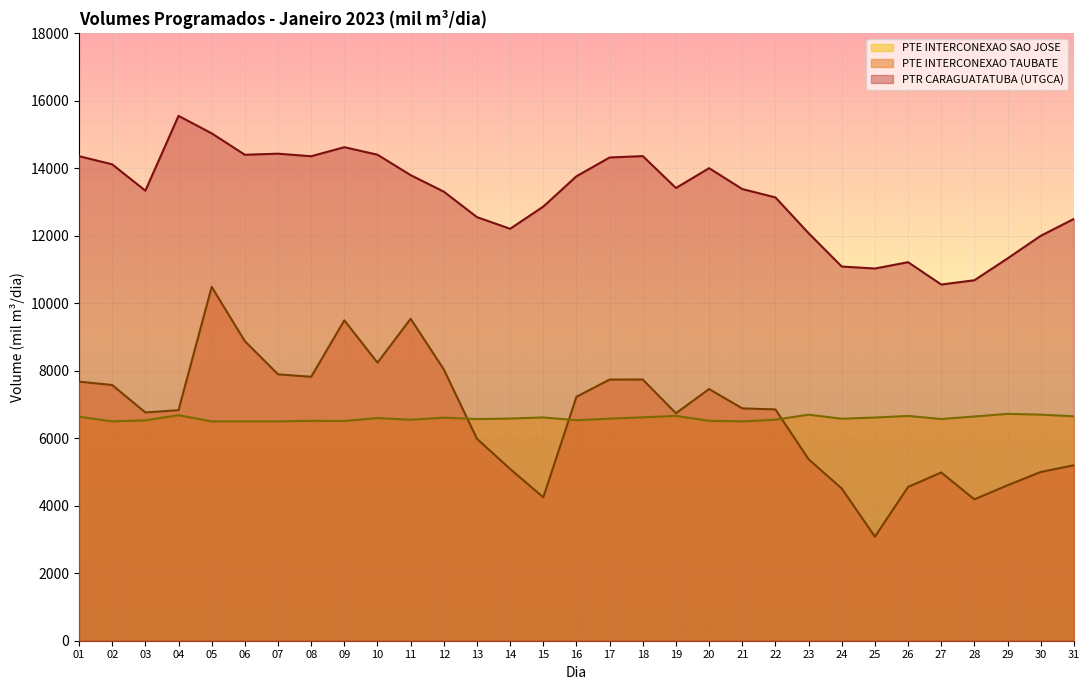

At how many categories does at least one series exceed 10263?

31